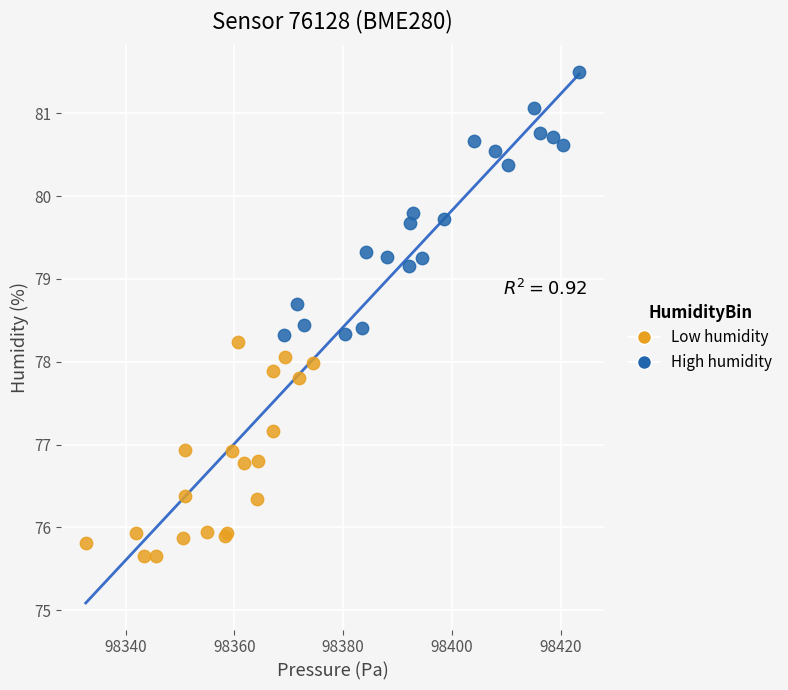

Which series reaches the maximum Y coordinate?

High humidity